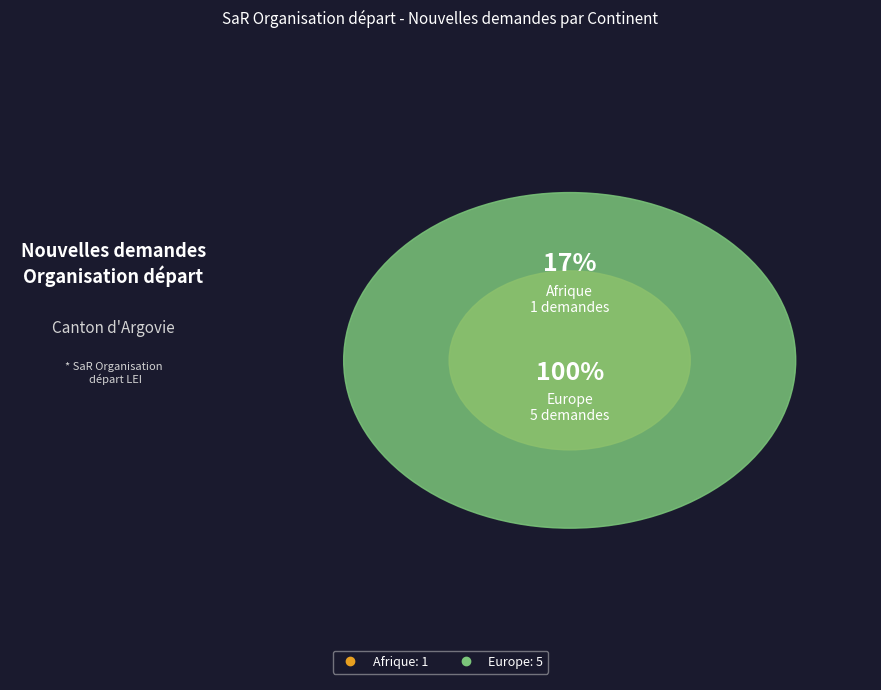

The Asie slice represents 14% of the pie. True or false?

False